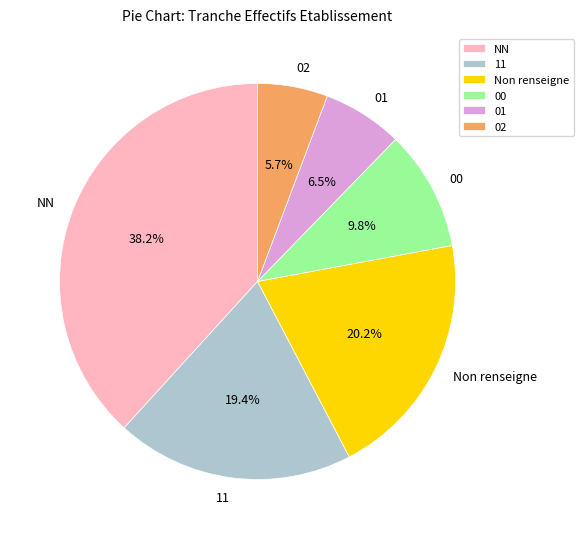

Between NN and 00, which is larger?

NN